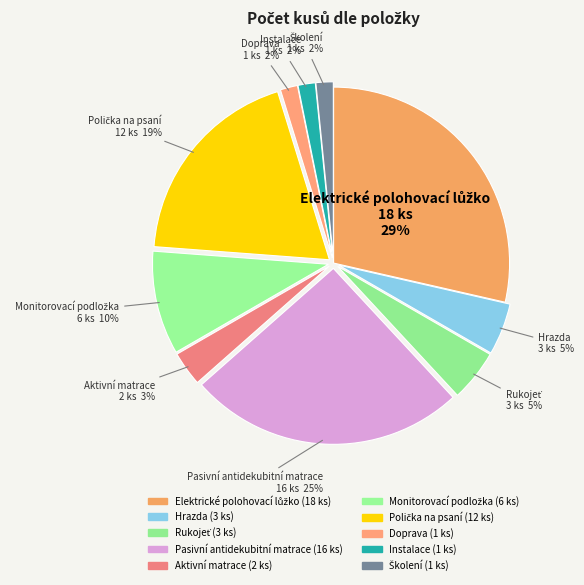

To the nearest percent, what is the average slice percentage?

10%